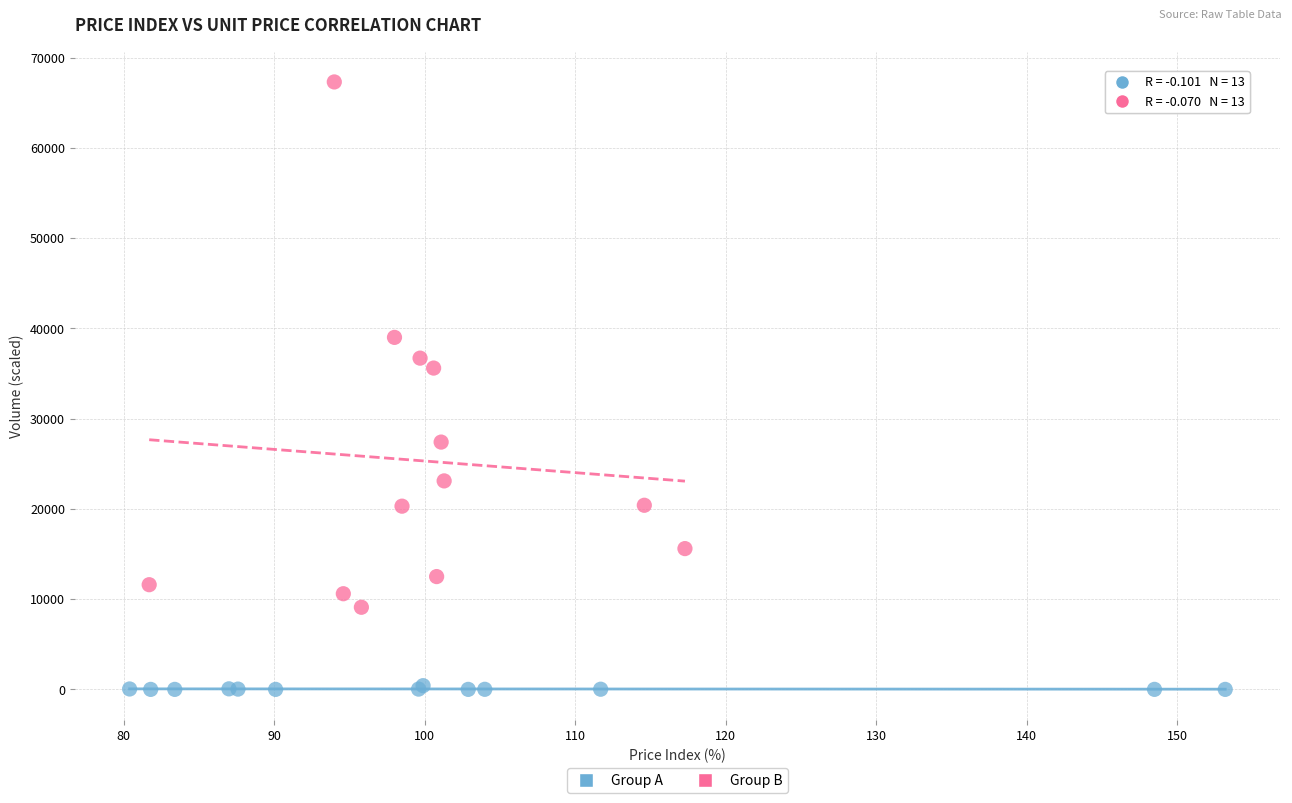

What are all the series names shown in the legend?

Group A, Group B